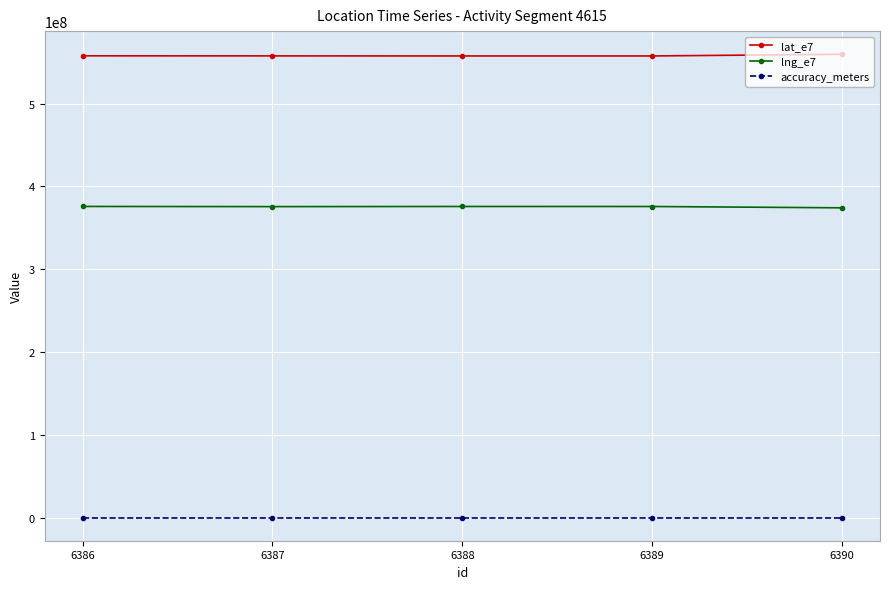

What is the maximum value shown in the chart?

559638556